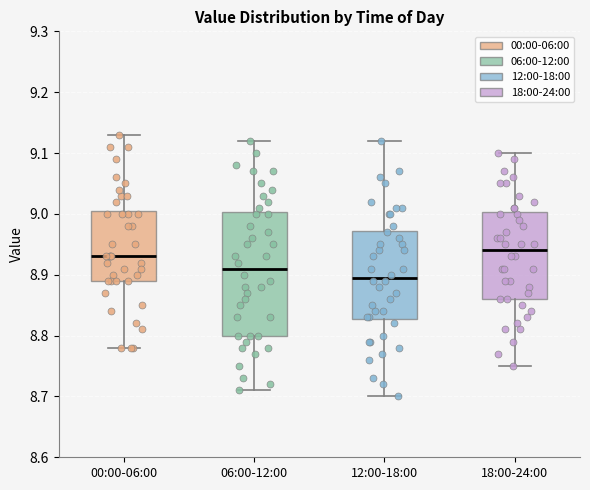

Where is the upper edge of the box for 18:00-24:00 on the y-axis? The values are not printed on the chart, so give them approximately, as read against the axis.

9.00